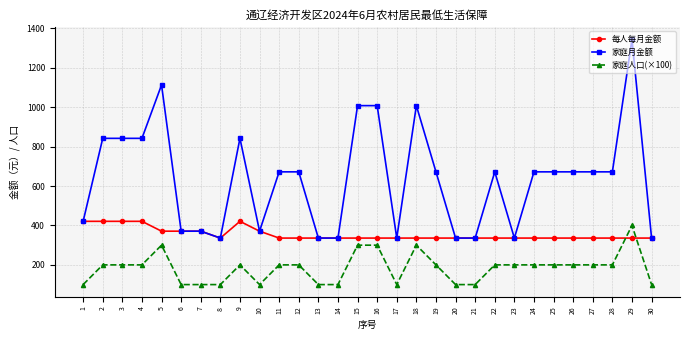

What is the average value of the 家庭月金额 series?

637